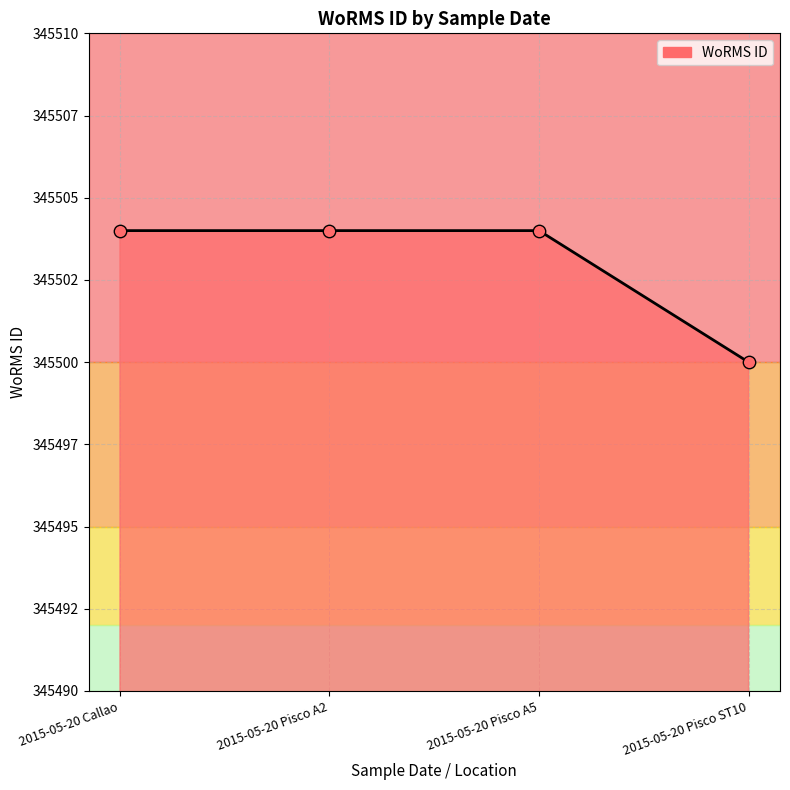

What is the ratio of the value at 2015-05-20 Pisco A5 to the value at 2015-05-20 Callao?

1.0